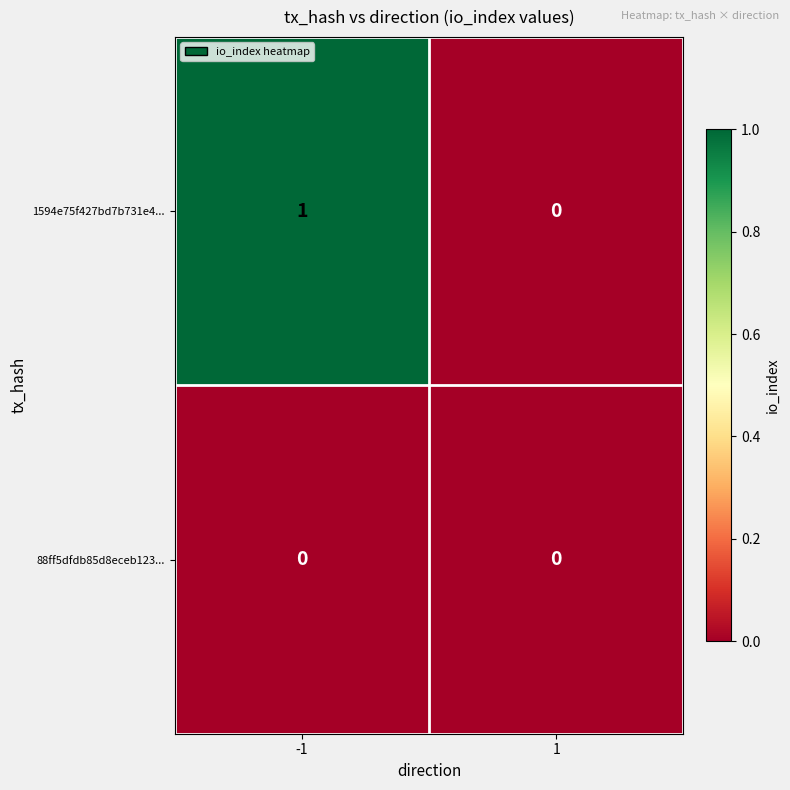

Between -1 and 1, which series saw the biggest shift?

1594e75f427bd7b731e4...